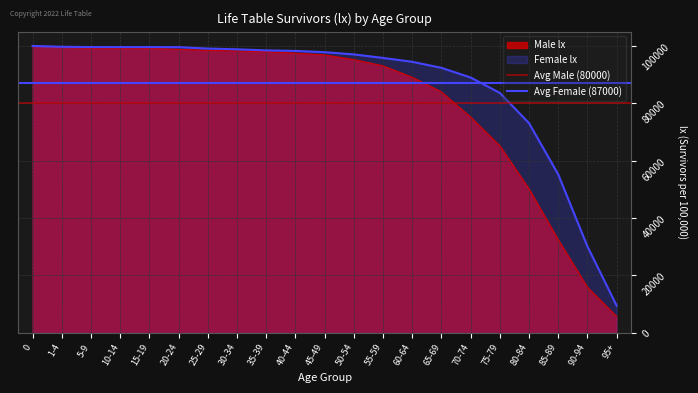

What is the average value of the Avg Male (80000) series?

80000